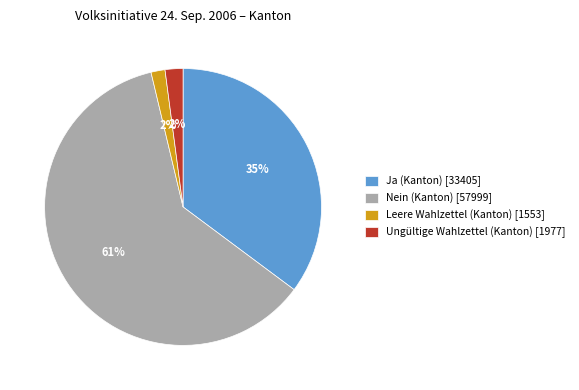

Is it true that Nein (Kanton) is 61% of the pie?

True